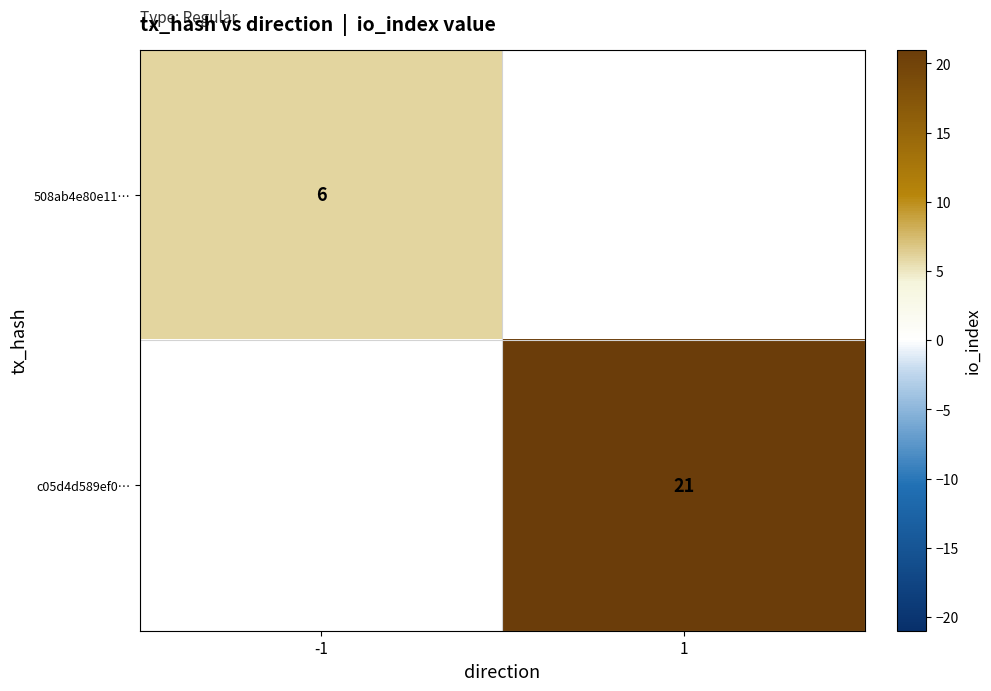

Is the value of c05d4d589ef0… at 1 greater than the value of 508ab4e80e11… at -1?

Yes